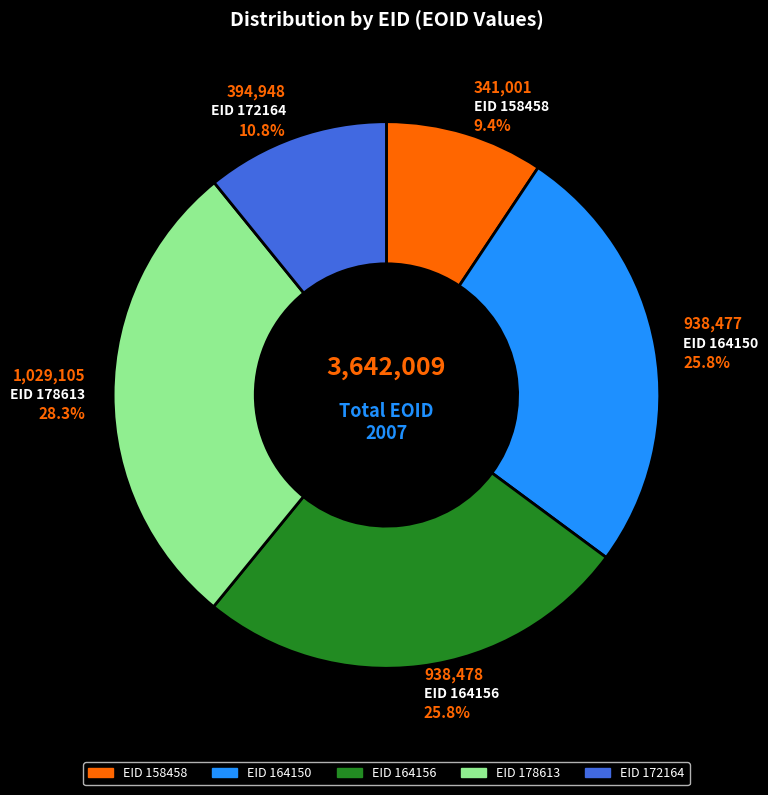

Is there any slice that represents more than half of the pie?

No